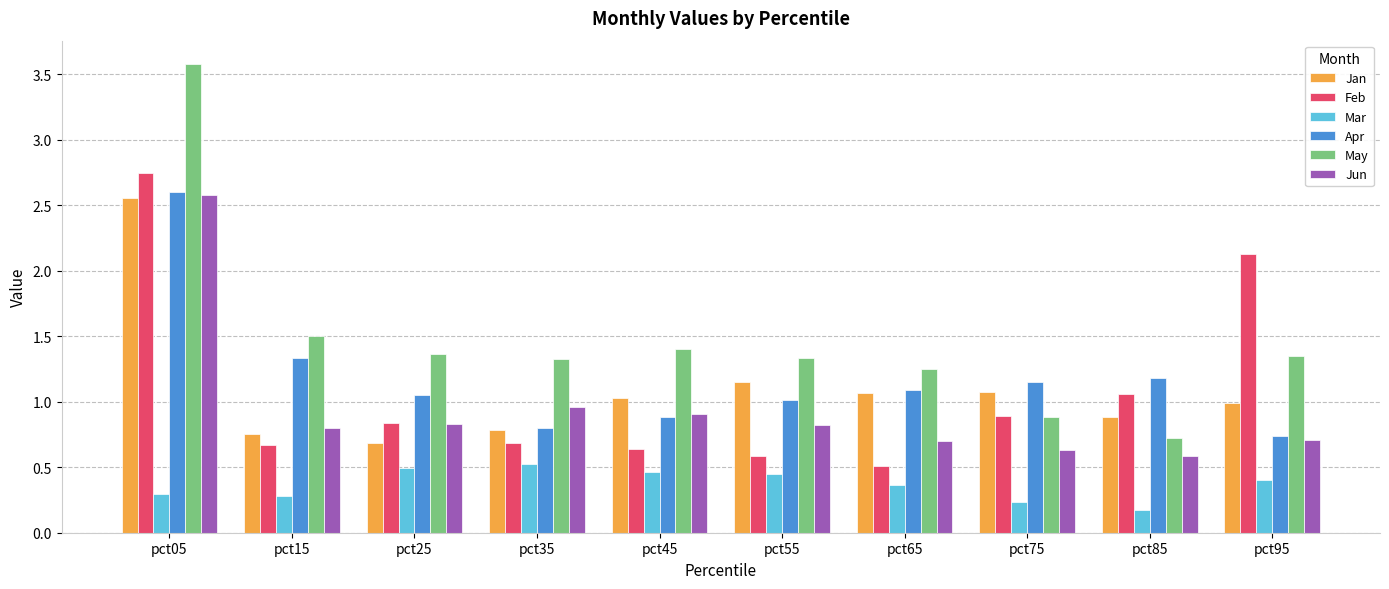

What is the approximate value of Feb at pct75?

0.9